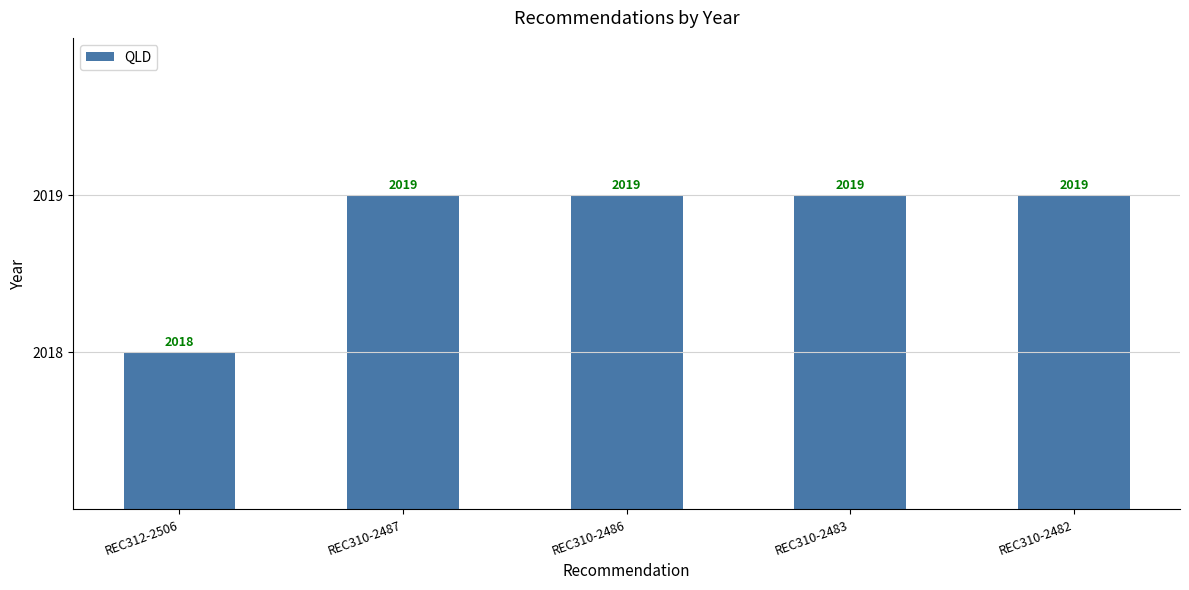

What is the value of the 2nd bar from the left?

2019